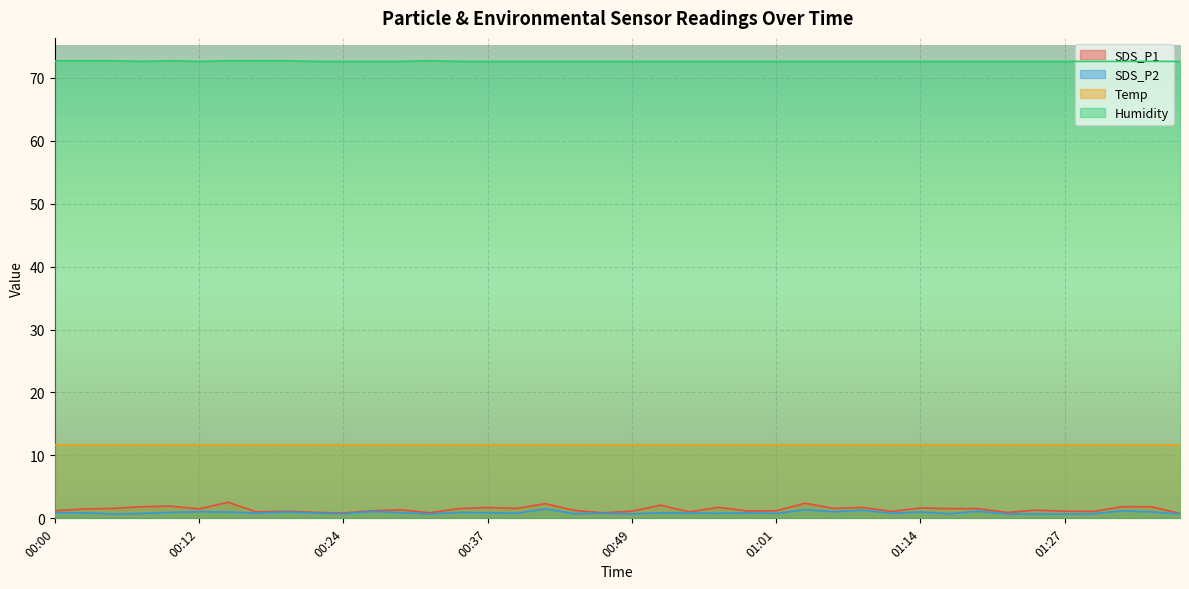

Which series has the widest spread of values?

SDS_P1